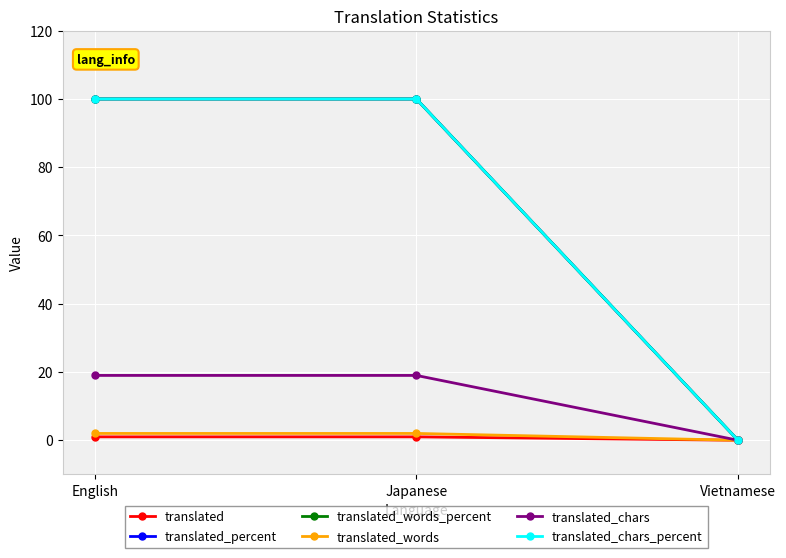

Reading right to left, list all the values displayed in this chart.

translated: 0	1	1
translated_percent: 0	100	100
translated_words_percent: 0	100	100
translated_words: 0	2	2
translated_chars: 0	19	19
translated_chars_percent: 0	100	100